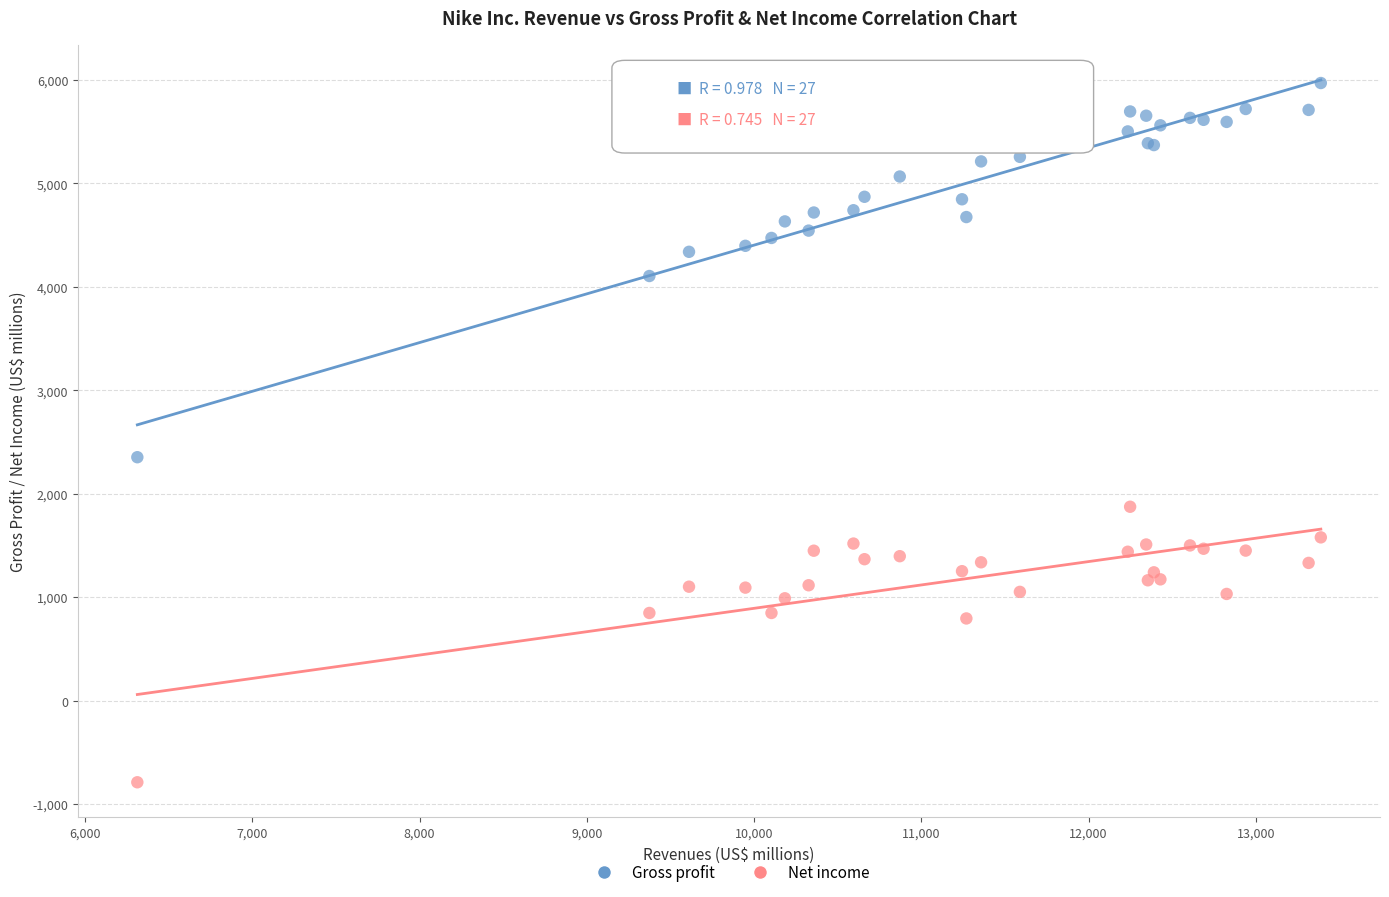

Across all series, what Y value is closest to 2590?

2353